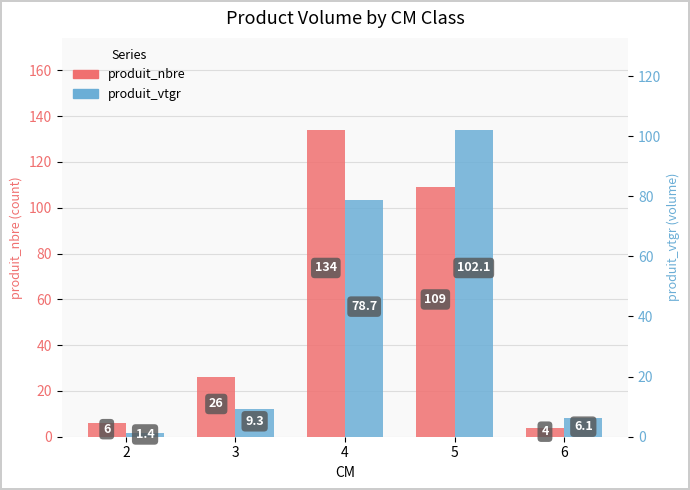

How many series are shown in this chart?

2